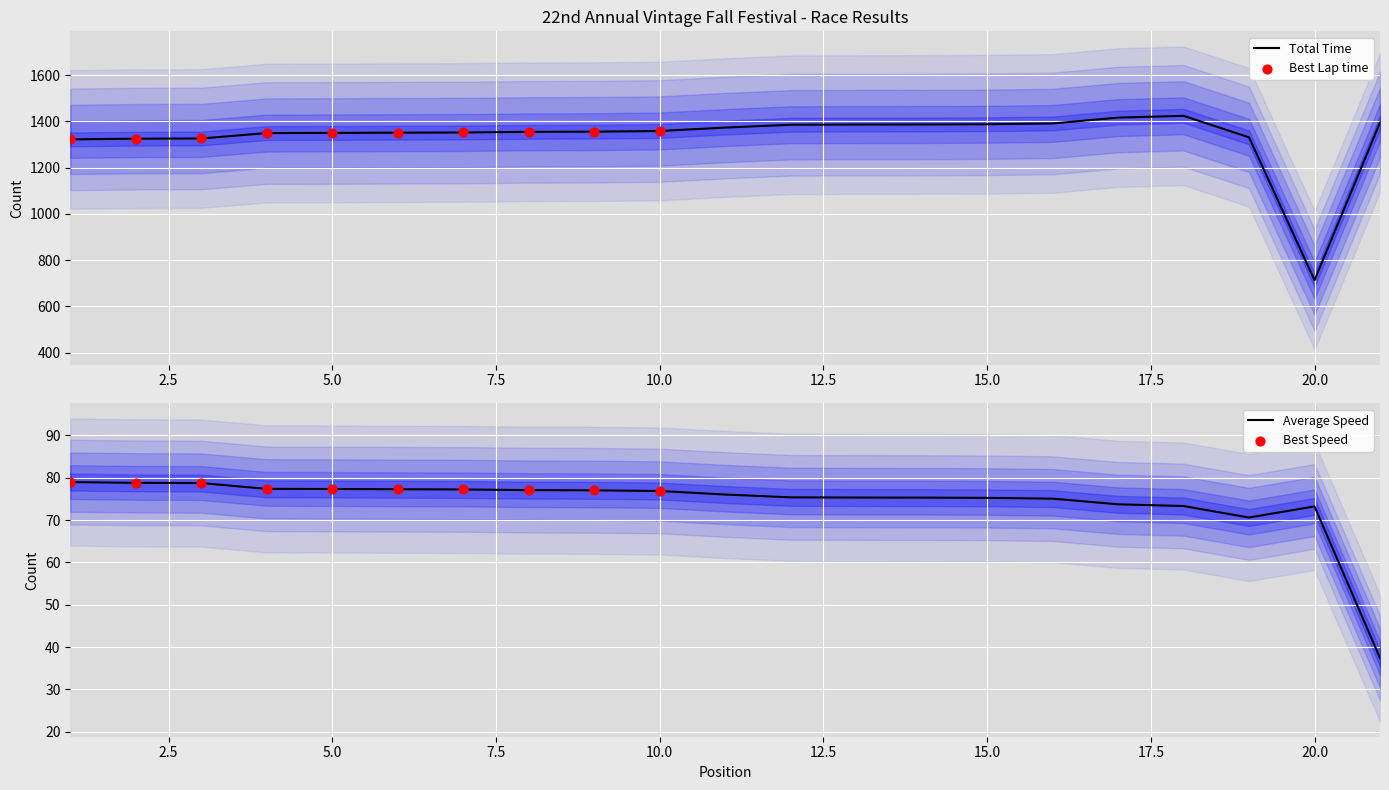

At how many categories does at least one series exceed 894?

20